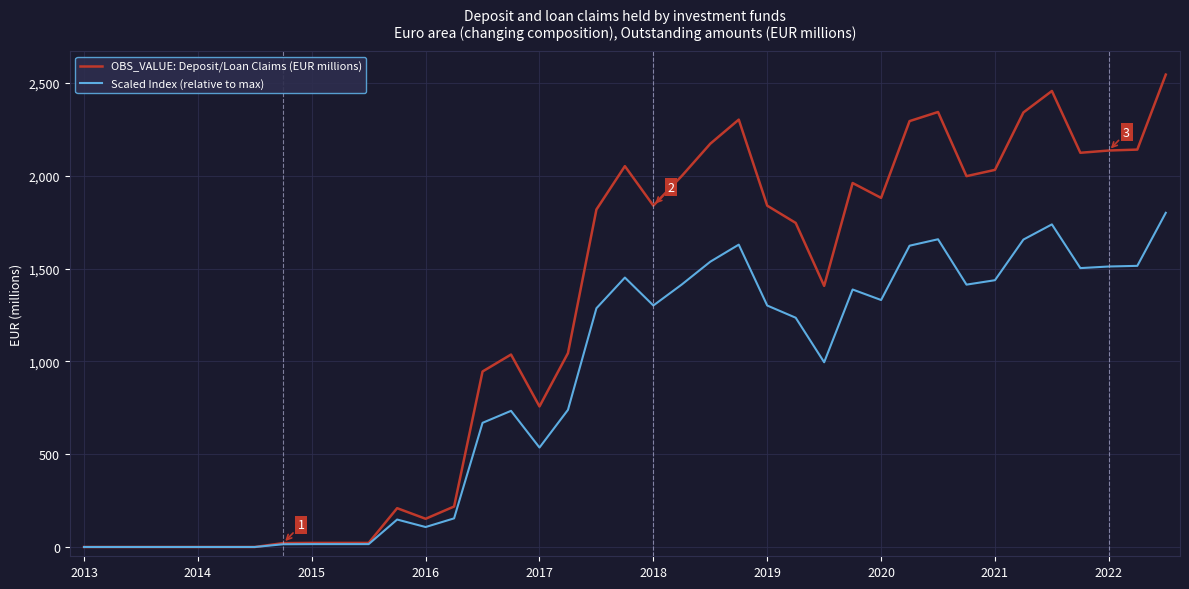

How many series are shown in this chart?

2